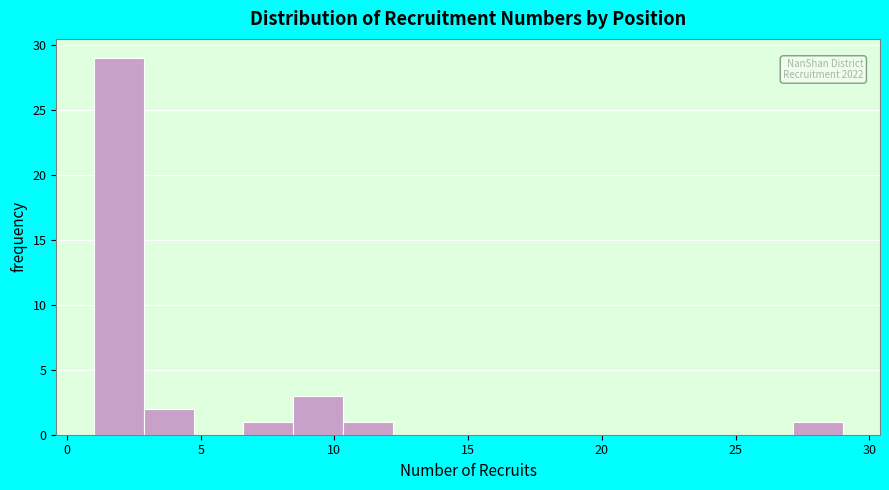

Around what value on the x-axis is the tallest bar? Give the approximate position of its centre, as read against the axis.

2.0